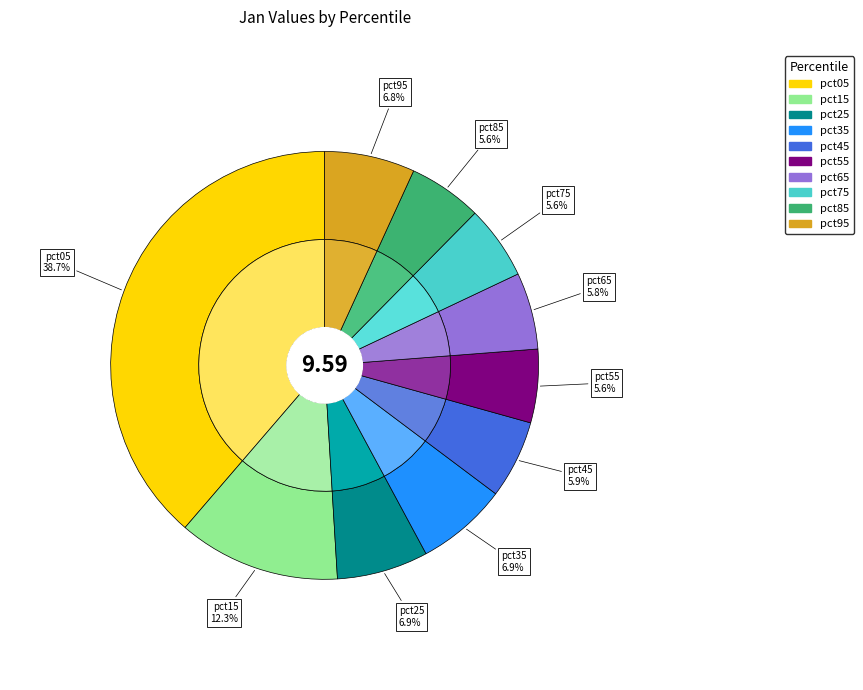

What is the largest slice in the pie chart?

pct05